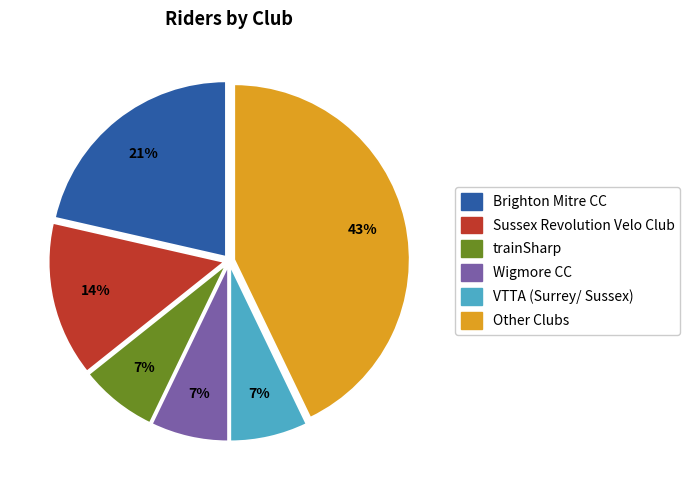

Which slice is the largest?

Other Clubs